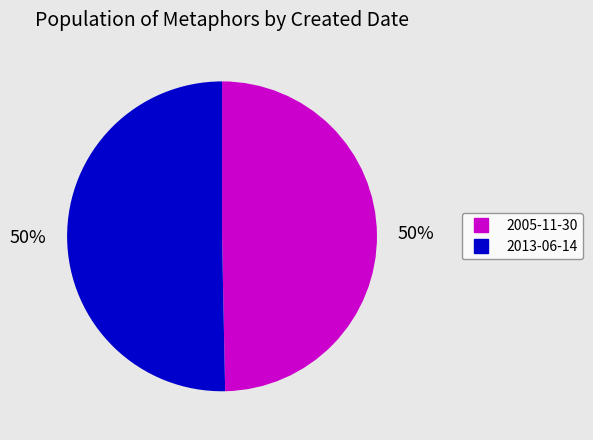

To the nearest percent, what is the average slice percentage?

50%